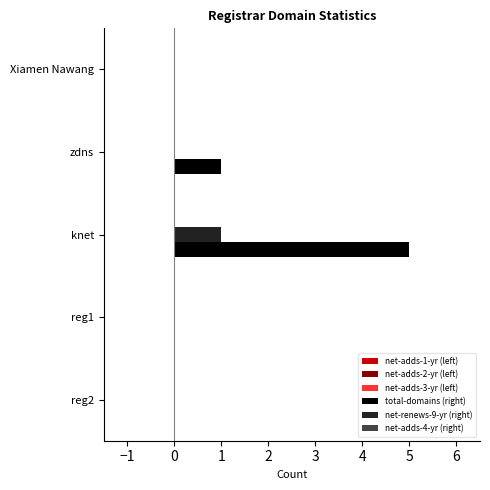

What is the maximum value for total-domains (right)?

5